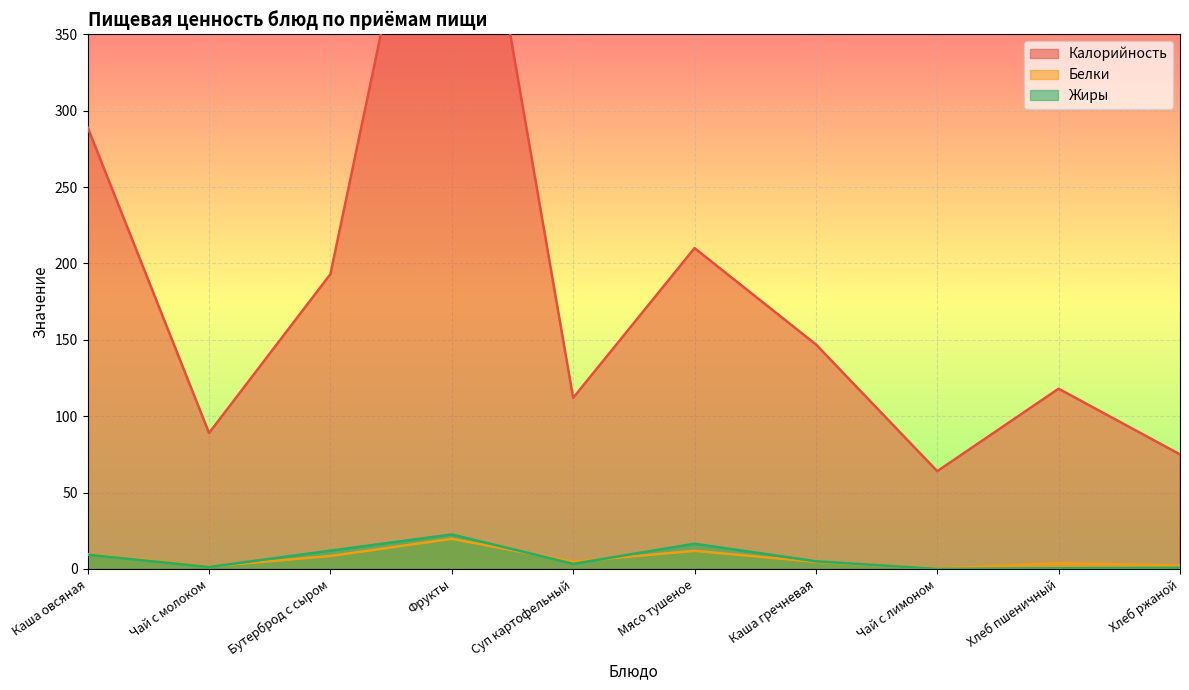

The value of Белки at Бутерброд с сыром is 14.5. True or false?

False